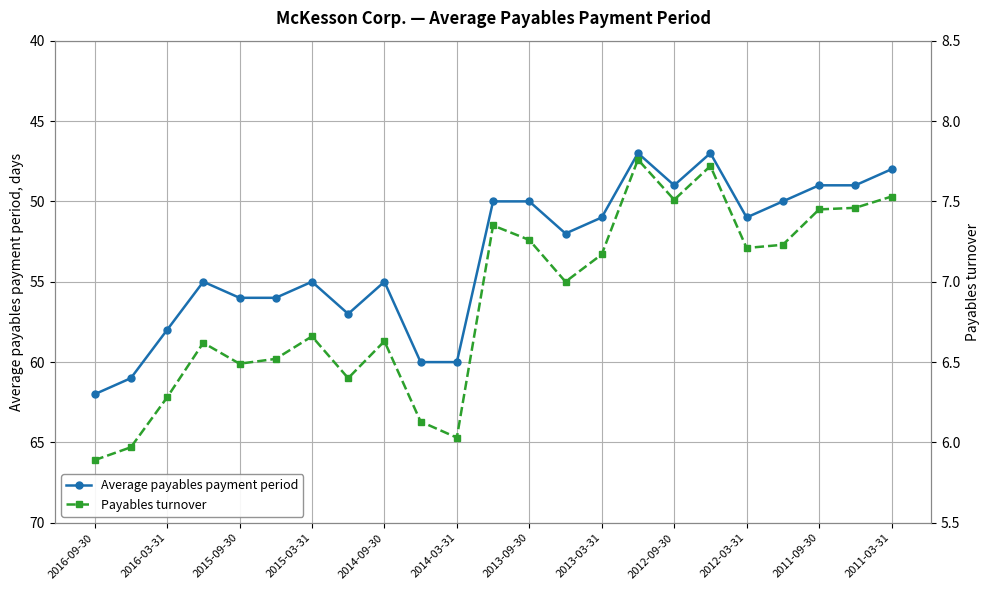

What is the highest value of the Average payables payment period series?

62